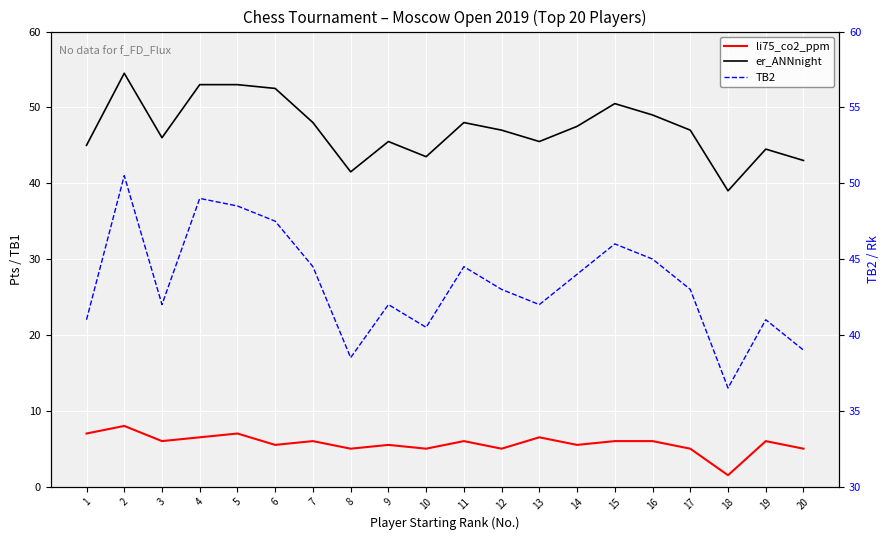

Reading left to right, what are all the values shown in this chart?

li75_co2_ppm: 1=7.0	2=8.0	3=6.0	4=6.5	5=7.0	6=5.5	7=6.0	8=5.0	9=5.5	10=5.0	11=6.0	12=5.0	13=6.5	14=5.5	15=6.0	16=6.0	17=5.0	18=1.5	19=6.0	20=5.0
er_ANNnight: 1=45.0	2=54.5	3=46.0	4=53.0	5=53.0	6=52.5	7=48.0	8=41.5	9=45.5	10=43.5	11=48.0	12=47.0	13=45.5	14=47.5	15=50.5	16=49.0	17=47.0	18=39.0	19=44.5	20=43.0
TB2: 1=41.0	2=50.5	3=42.0	4=49.0	5=48.5	6=47.5	7=44.5	8=38.5	9=42.0	10=40.5	11=44.5	12=43.0	13=42.0	14=44.0	15=46.0	16=45.0	17=43.0	18=36.5	19=41.0	20=39.0